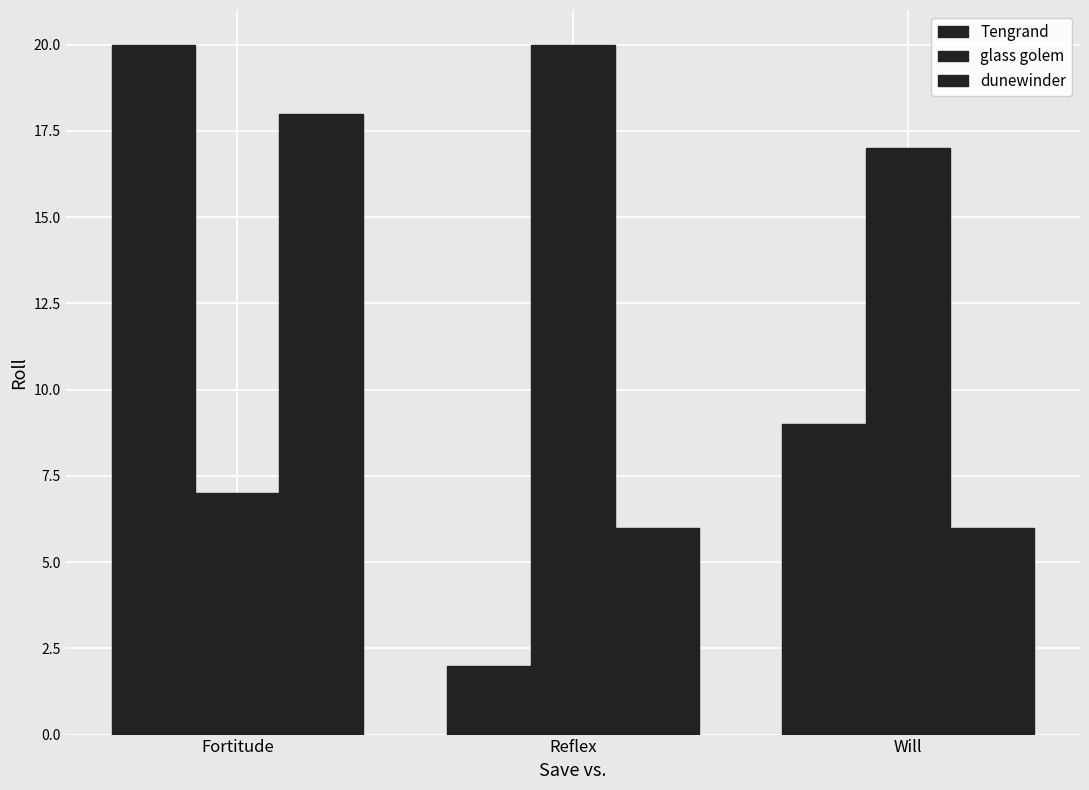

Count the number of categories in the chart.

3